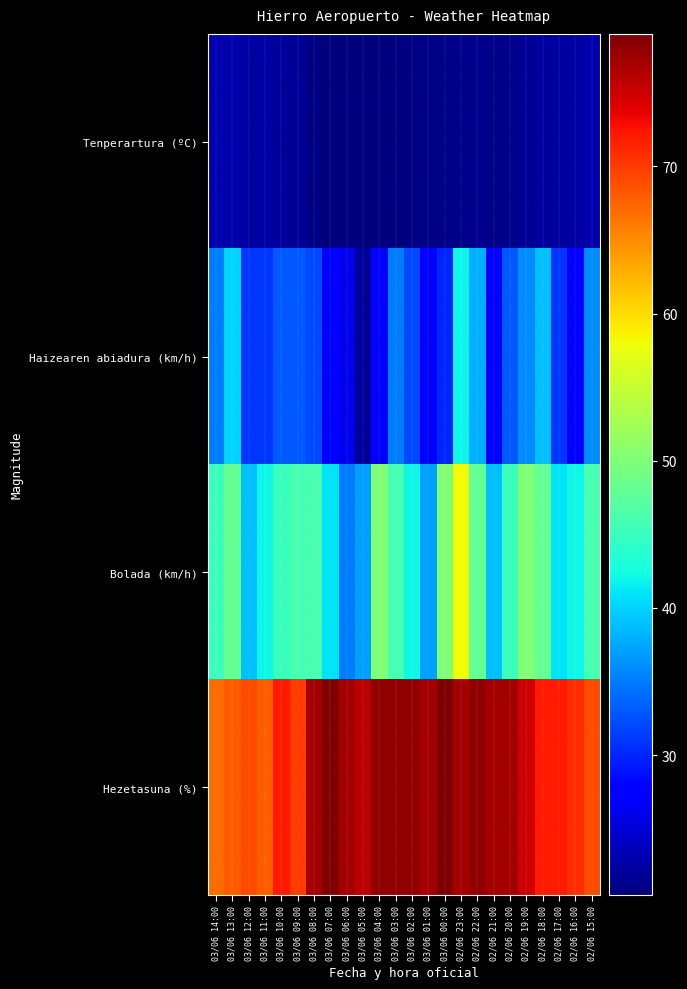

What is the smallest value displayed?

20.5